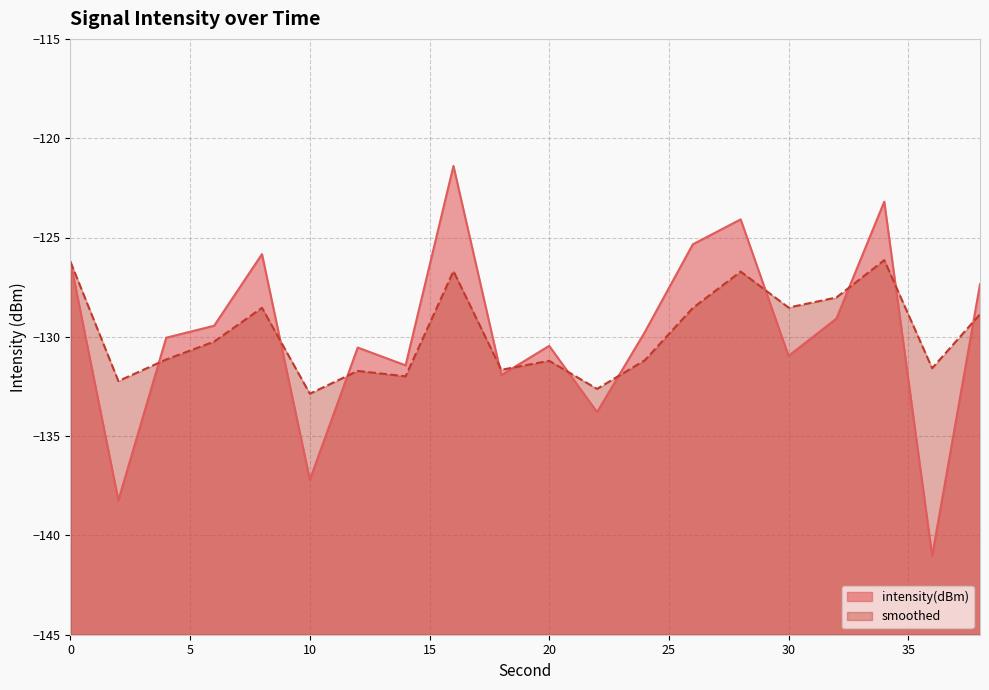

True or false: smoothed has a value of -132.0 at 14.

True